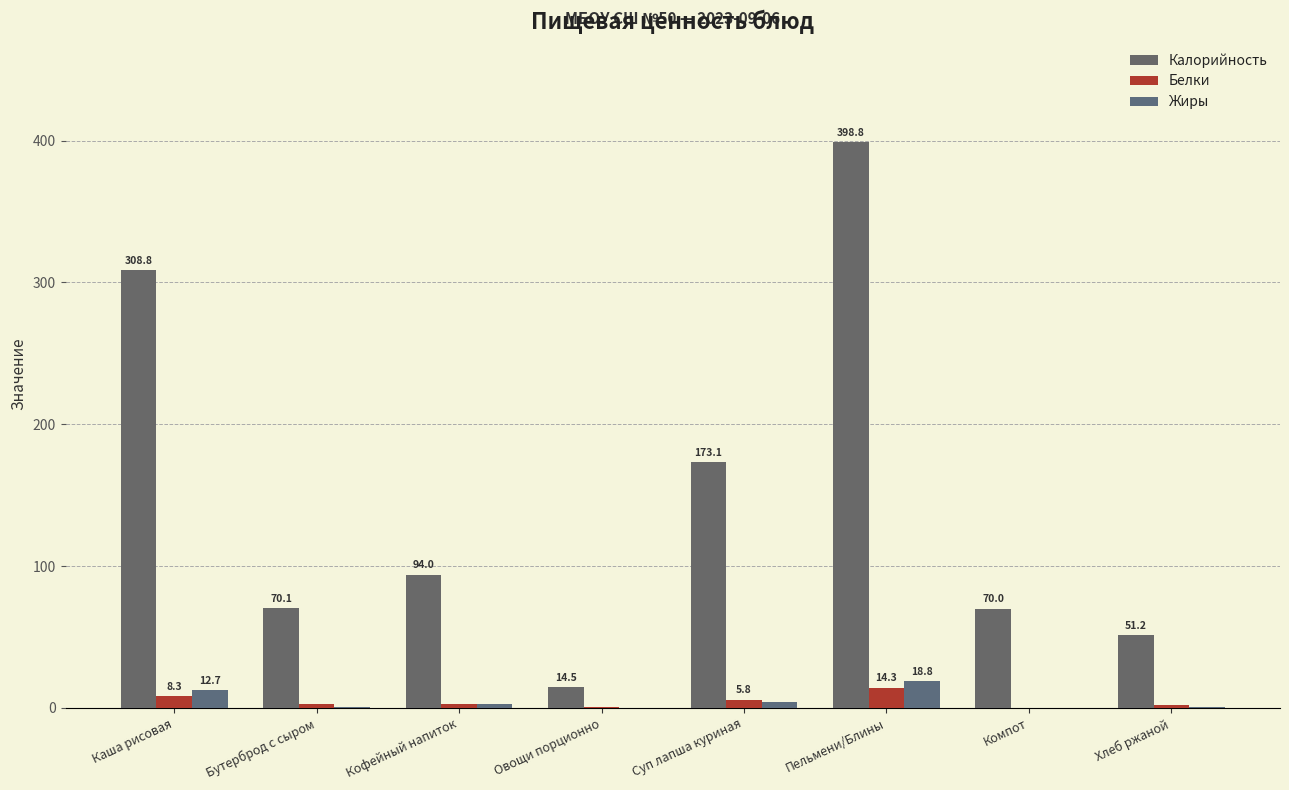

What is the difference between the second highest and second lowest values in the Жиры series?

12.6